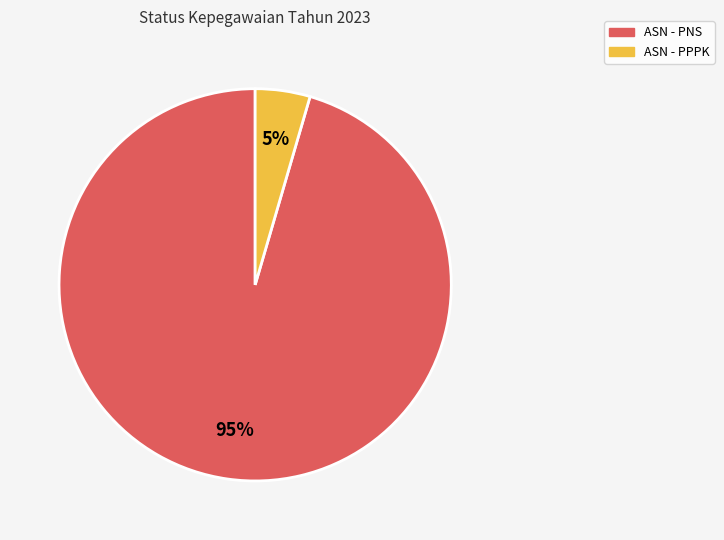

Is there any slice that represents more than half of the pie?

Yes